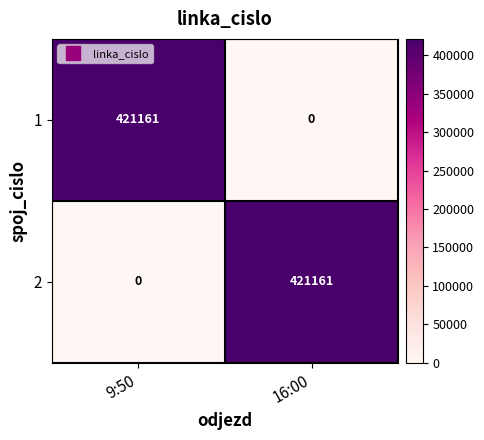

True or false: 2 has a value of 421161 at 16:00.

True